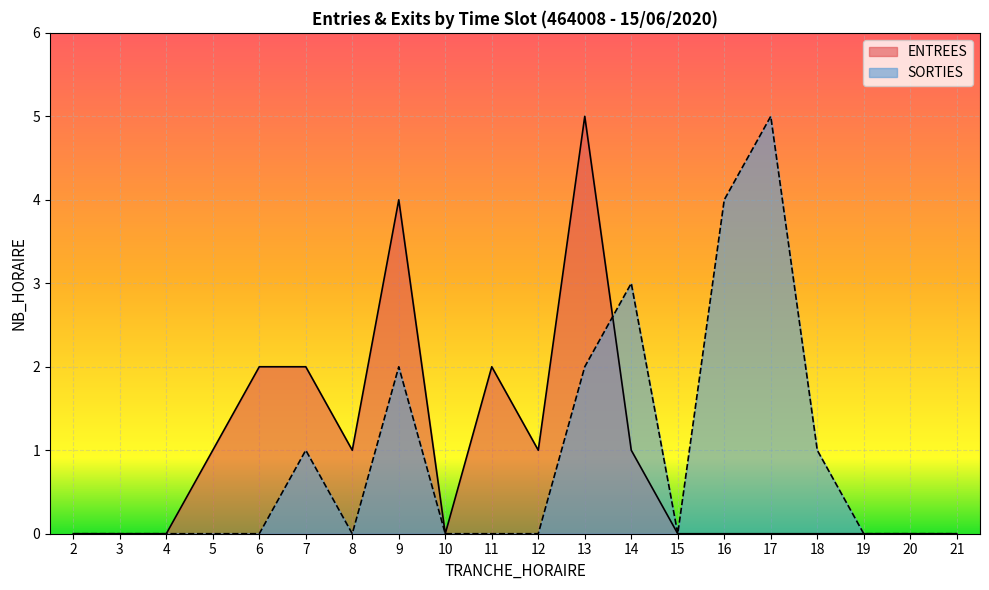

The value of ENTREES at 13 is 2. True or false?

False